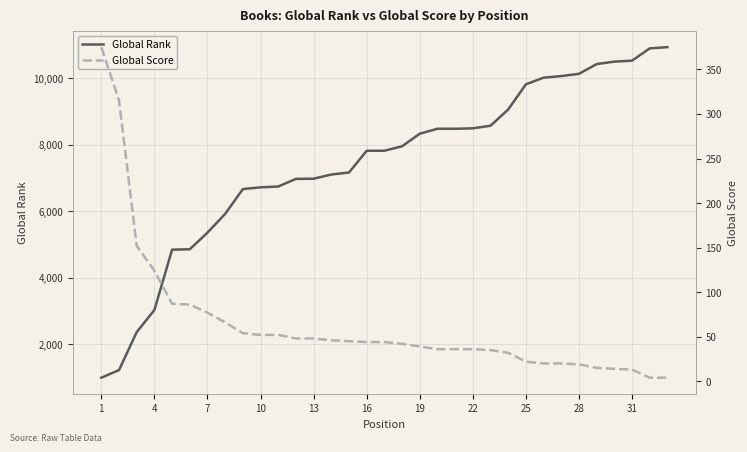

True or false: Global Score and Global Rank intersect in this chart.

False